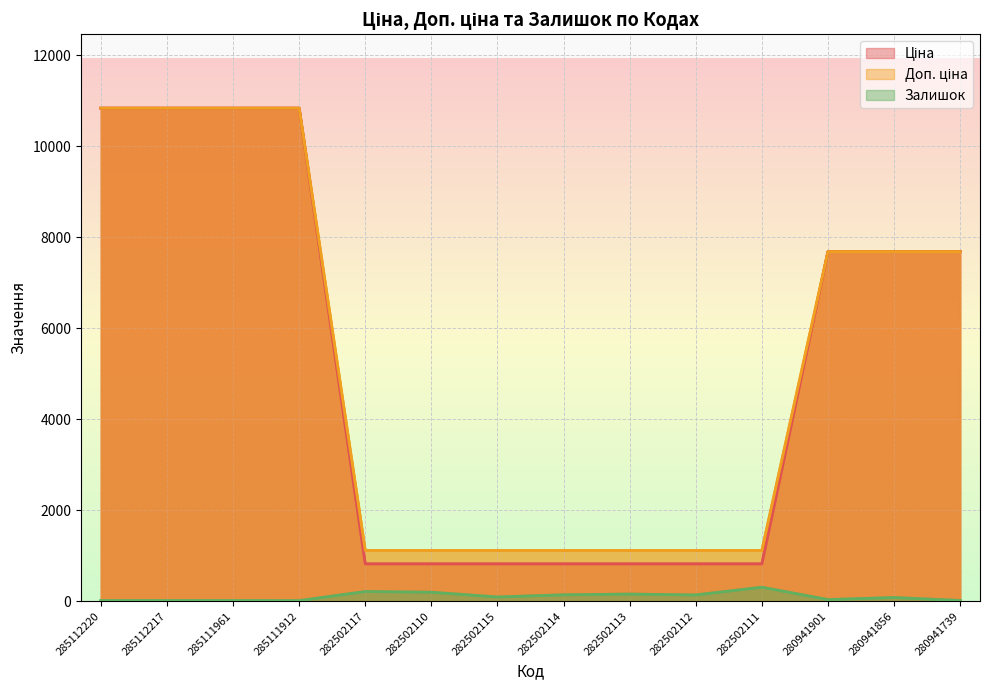

Is it true that Залишок equals 17.0 at 285112217?

True